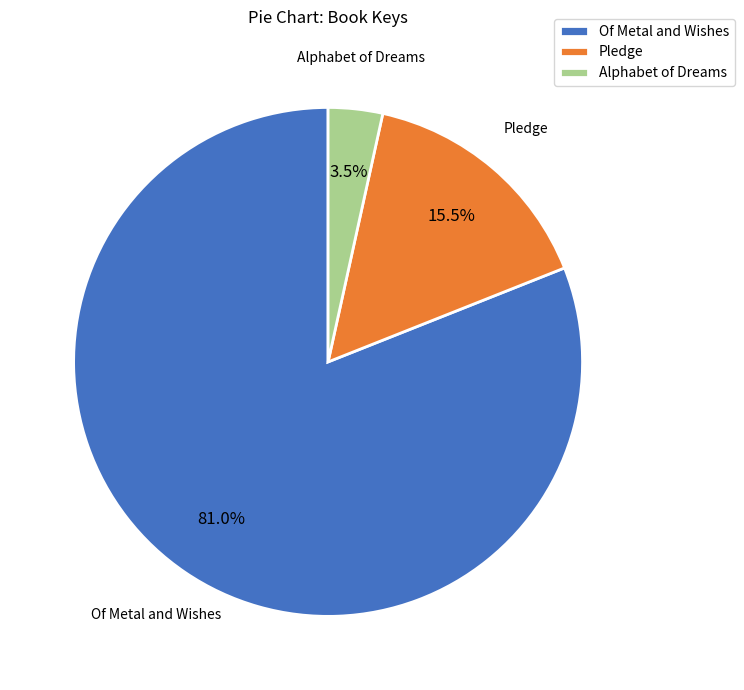

What is the largest slice in the pie chart?

Of Metal and Wishes